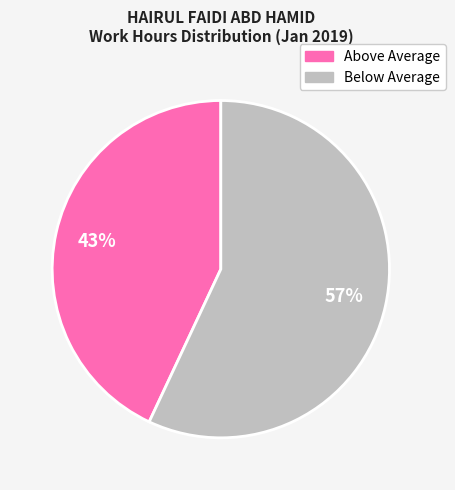

Is there a majority slice in this chart?

Yes